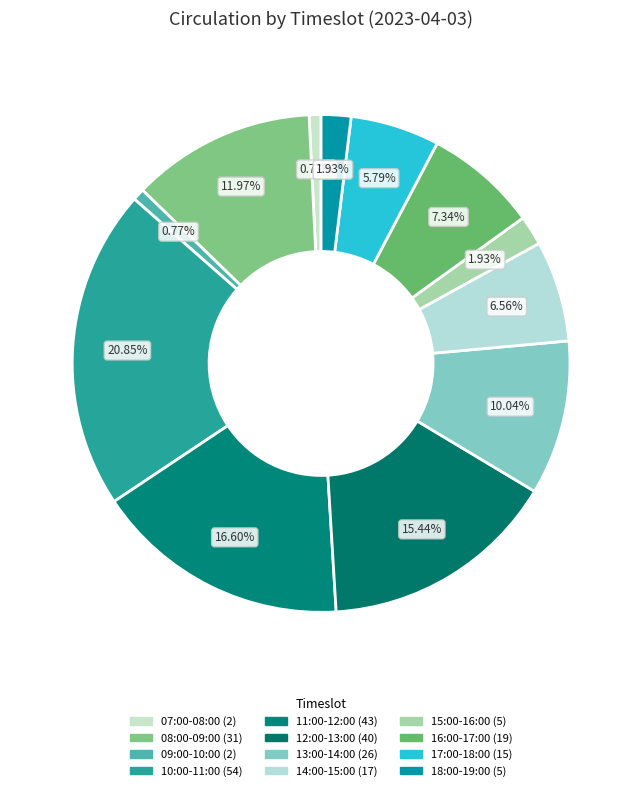

Approximately how many times larger is the value at 14:00-15:00 compared to 07:00-08:00?

8.5